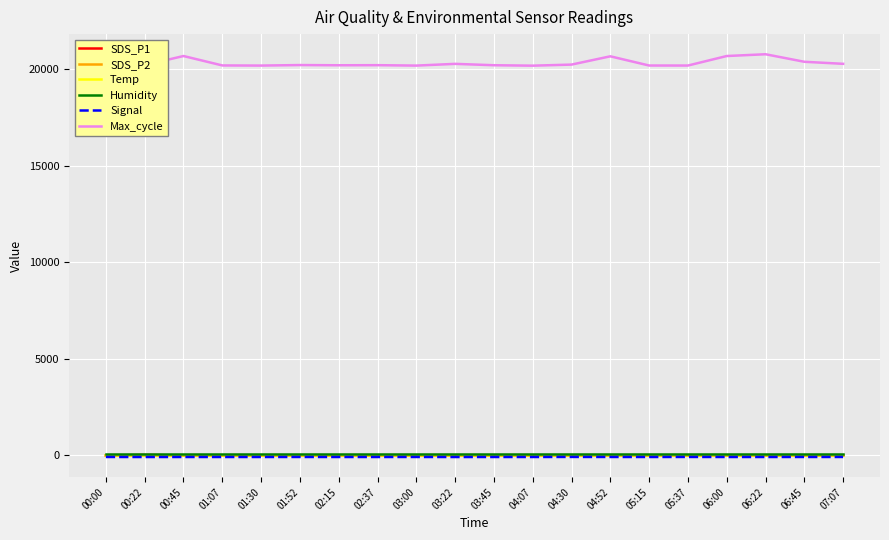

True or false: Max_cycle and Temp intersect in this chart.

False